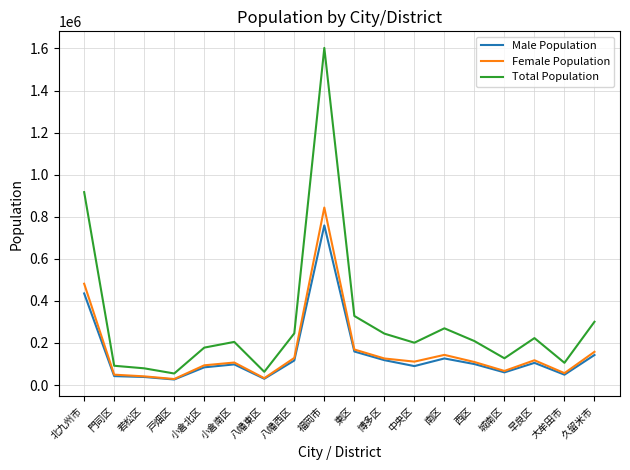

What are all the series names shown in the legend?

Male Population, Female Population, Total Population